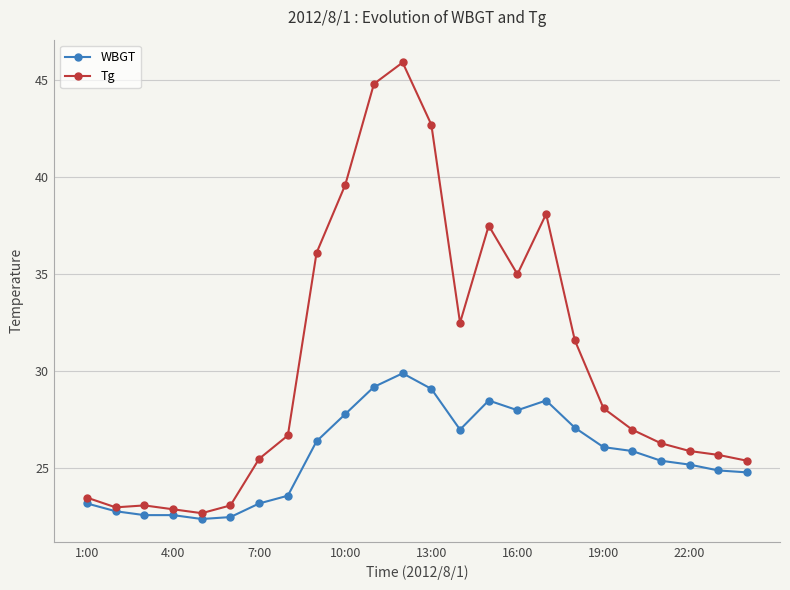

What is the difference between the second highest and minimum values in the Tg series?

22.1